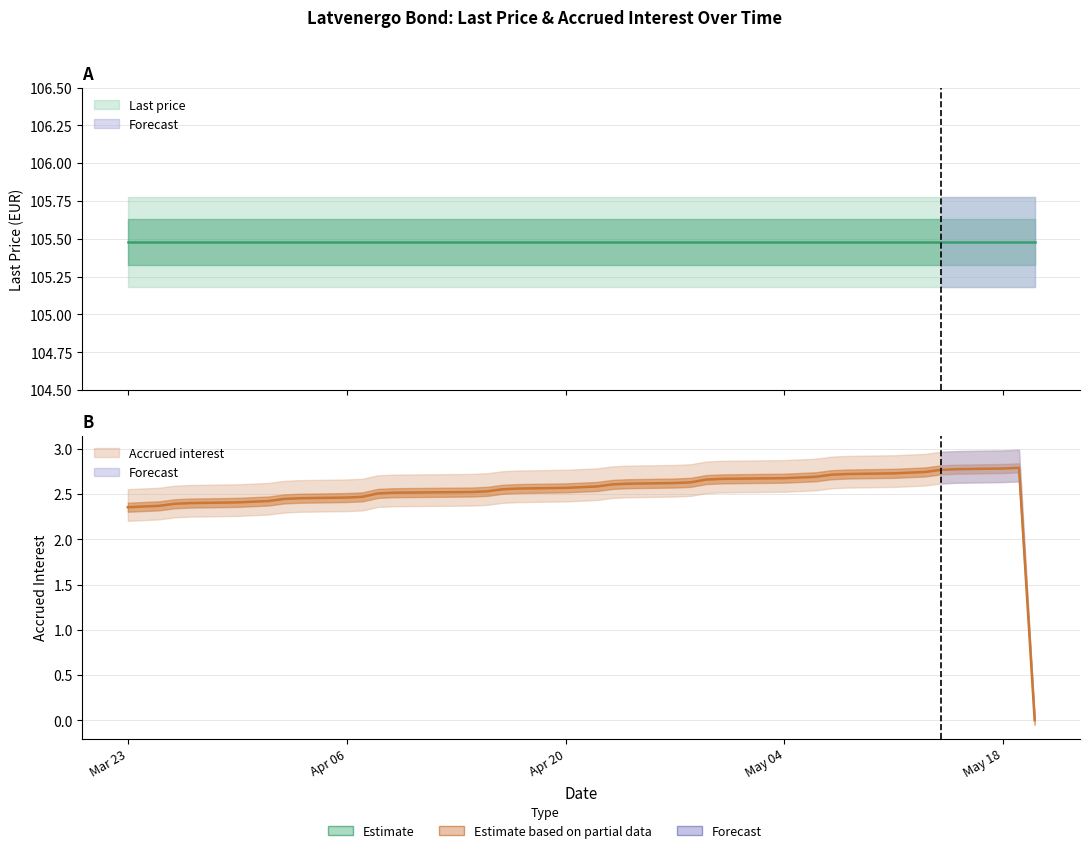

Is the value of Accrued interest upper at 2020-05-06 greater than the value of Last price at 2020-04-27?

No